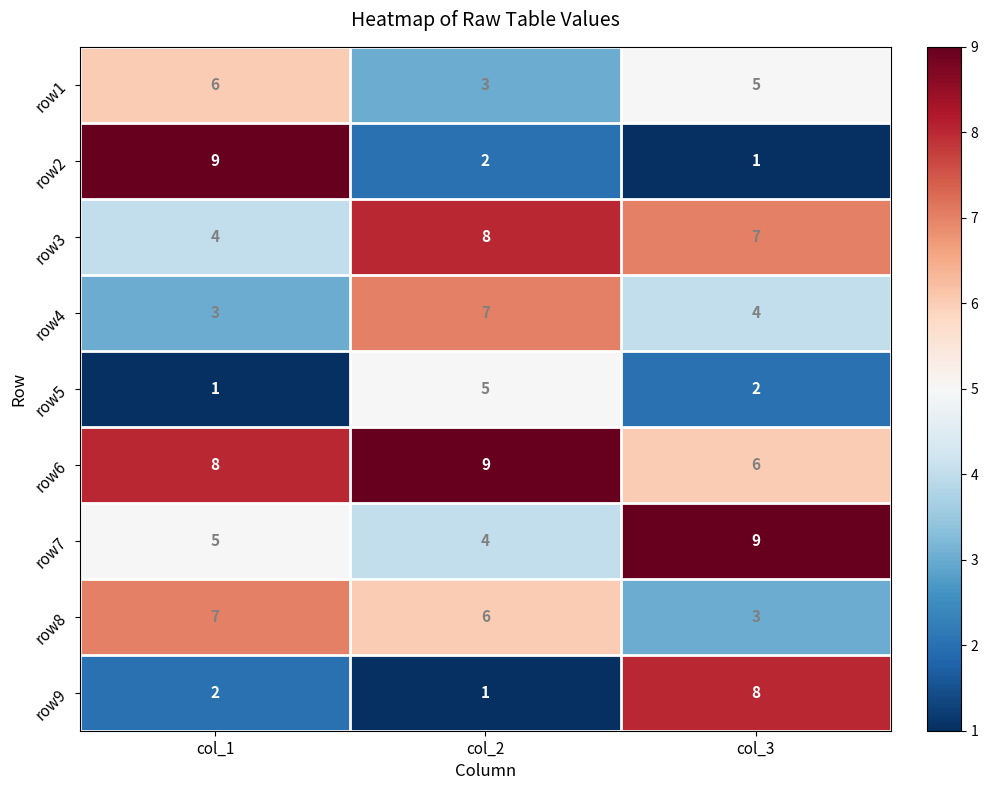

What is the sum of the row7 values at col_3 and col_2?

13